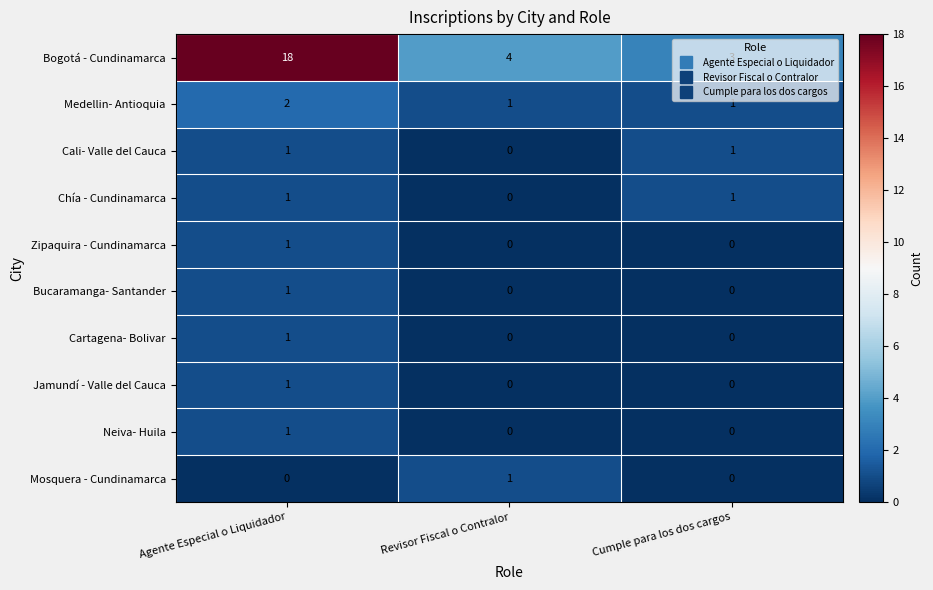

What is the greatest value displayed?

18